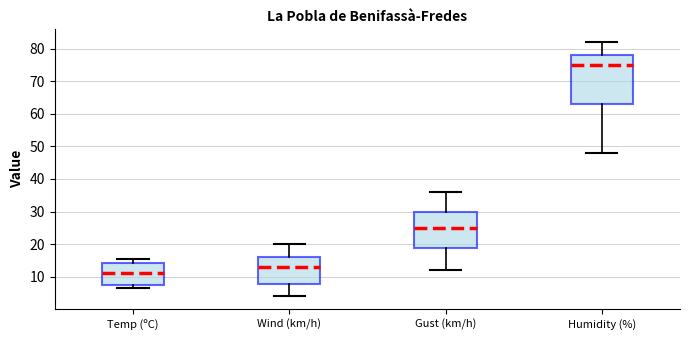

Reading left to right, read every box against the y-axis: the position of its median line, the range the box covers, and the ends of its whiskers. The values are not printed on the chart, so give them approximately, as read against the axis.

Temp (ºC): median 11, box 8 to 14, whiskers 7 to 15
Wind (km/h): median 13, box 8 to 16, whiskers 4 to 20
Gust (km/h): median 25, box 19 to 30, whiskers 12 to 36
Humidity (%): median 75, box 63 to 78, whiskers 48 to 82